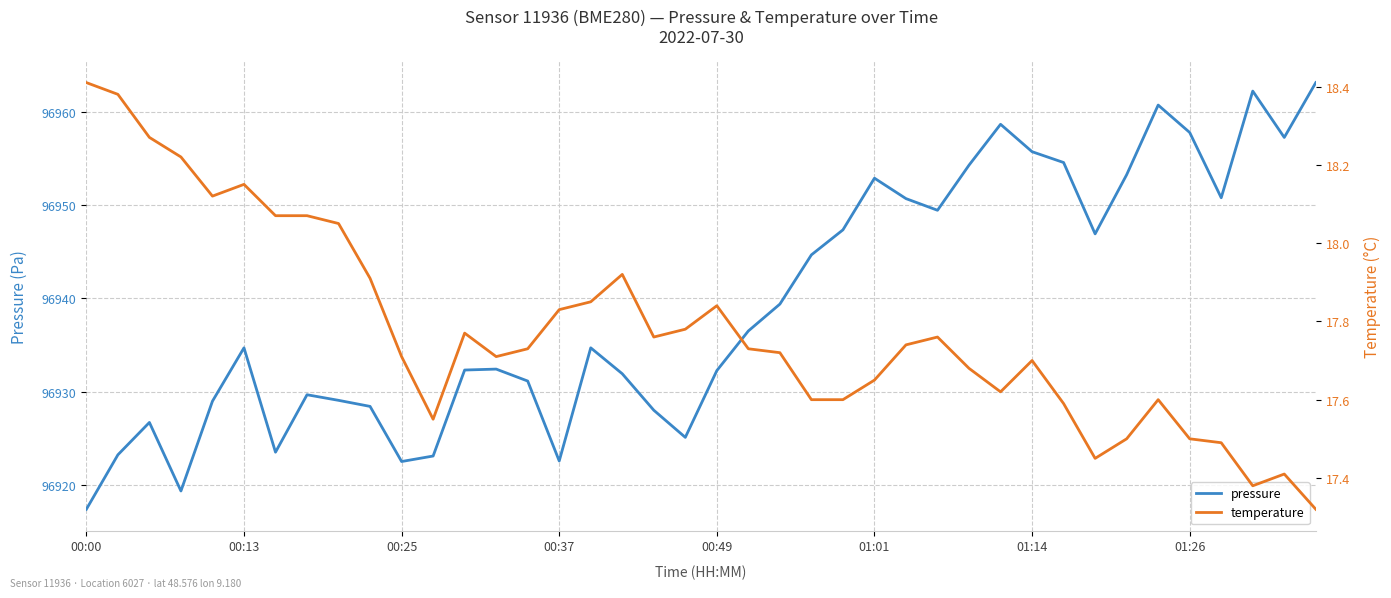

True or false: temperature has more than 0 interior local peaks.

True